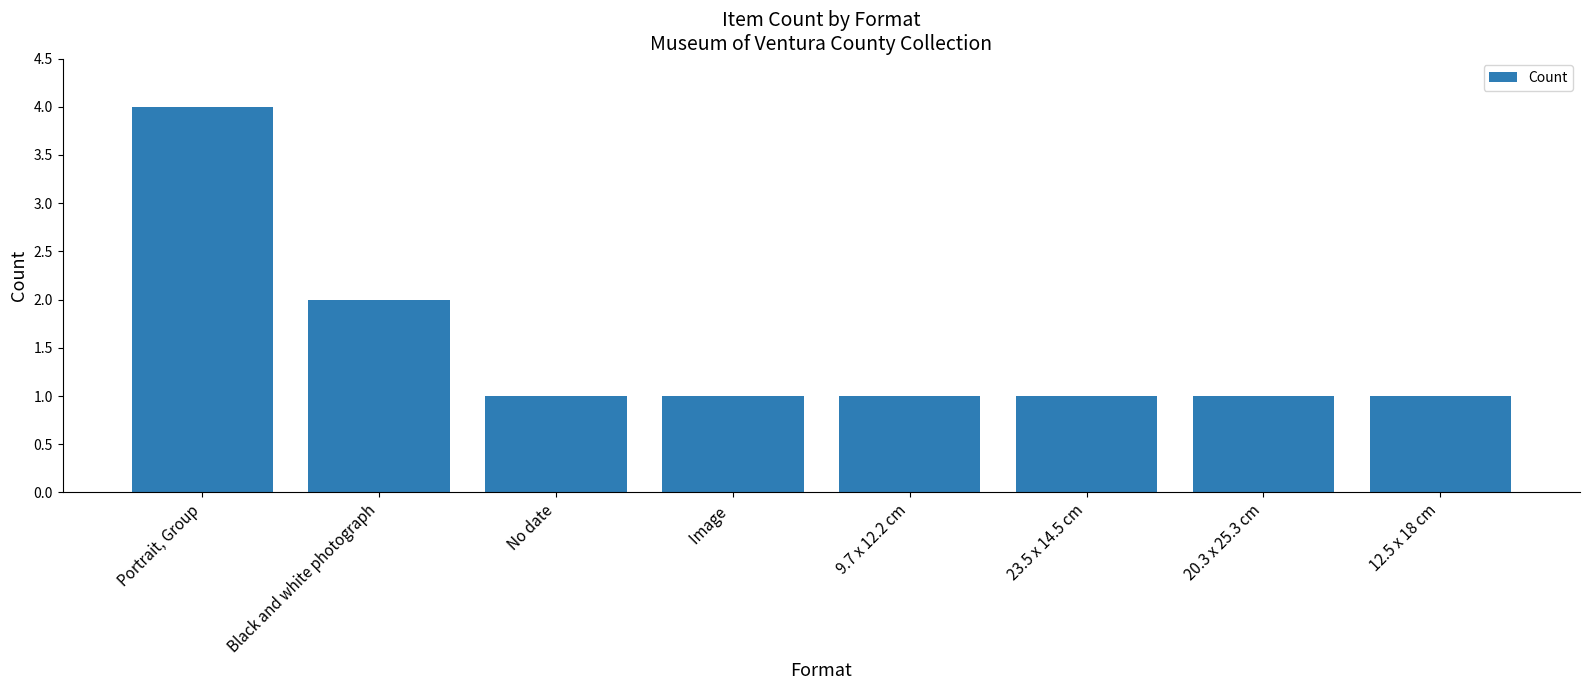

What is the value of the 7th bar from the left?

1